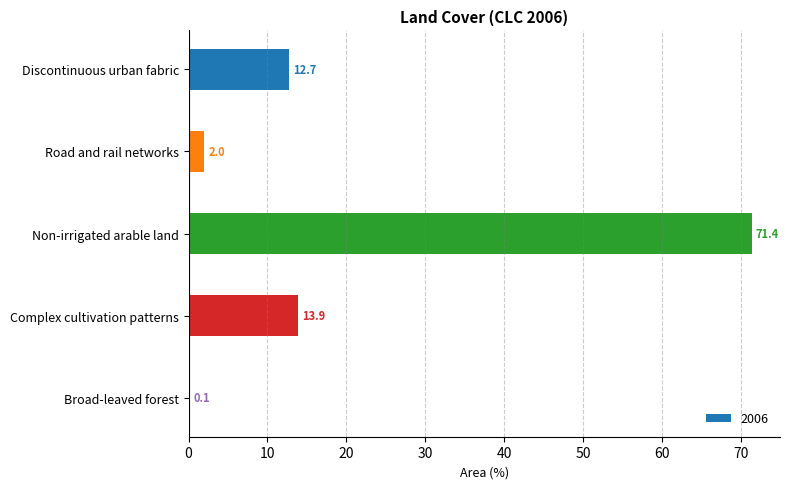

True or false: the data shows 71.4 at Non-irrigated arable land.

True